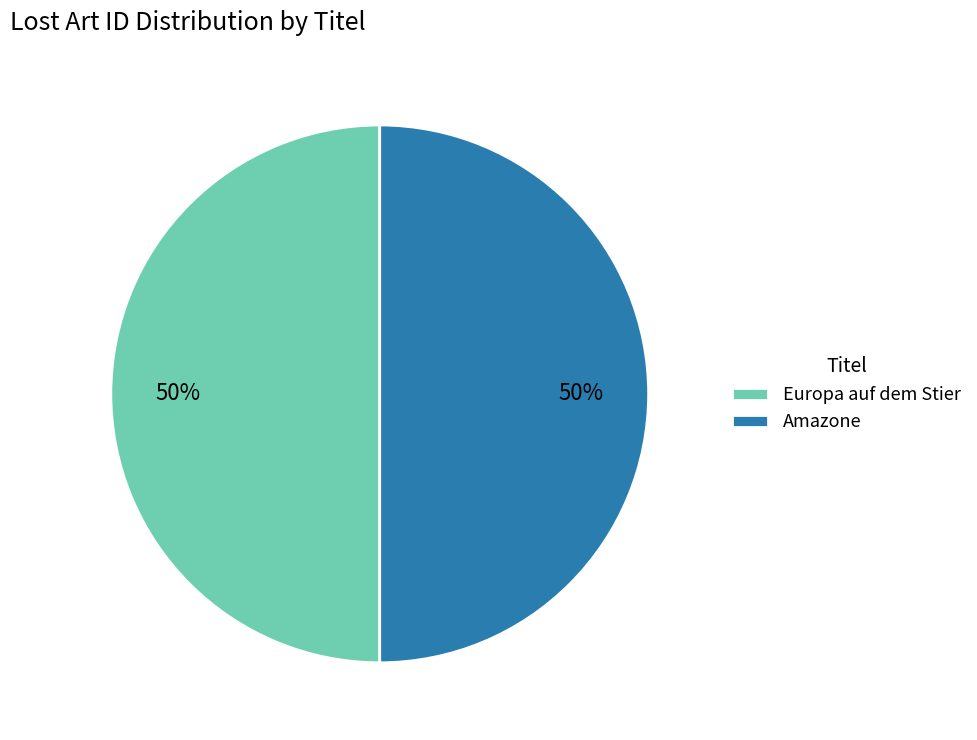

How many slices are in this pie chart?

2